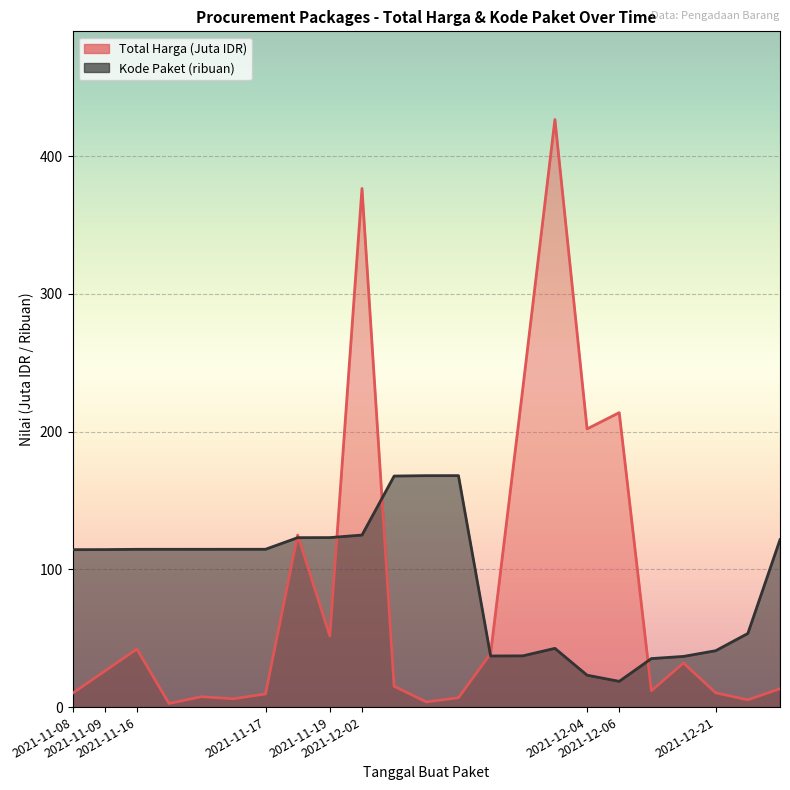

The Kode Paket (scaled) series shows 123.1 at 2021-11-19. True or false?

True